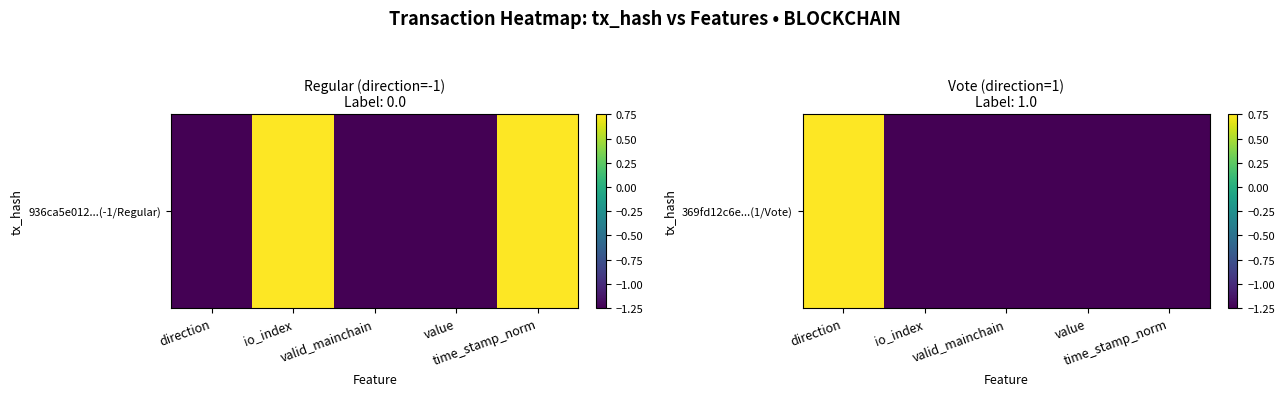

Rank the categories by value from highest to lowest.

direction, io_index, valid_mainchain, value, time_stamp_norm